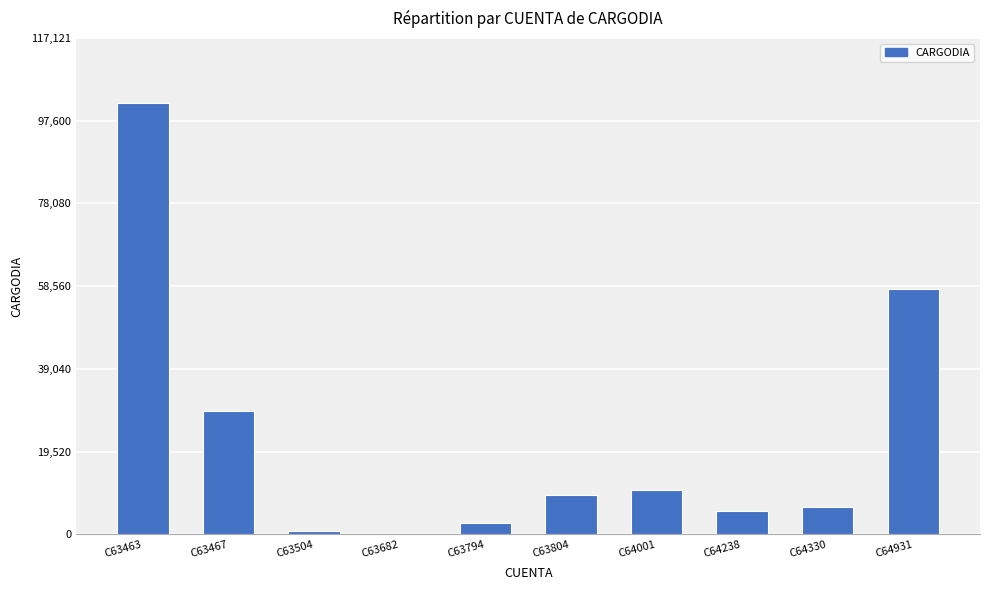

What is the greatest value displayed?

101844.9